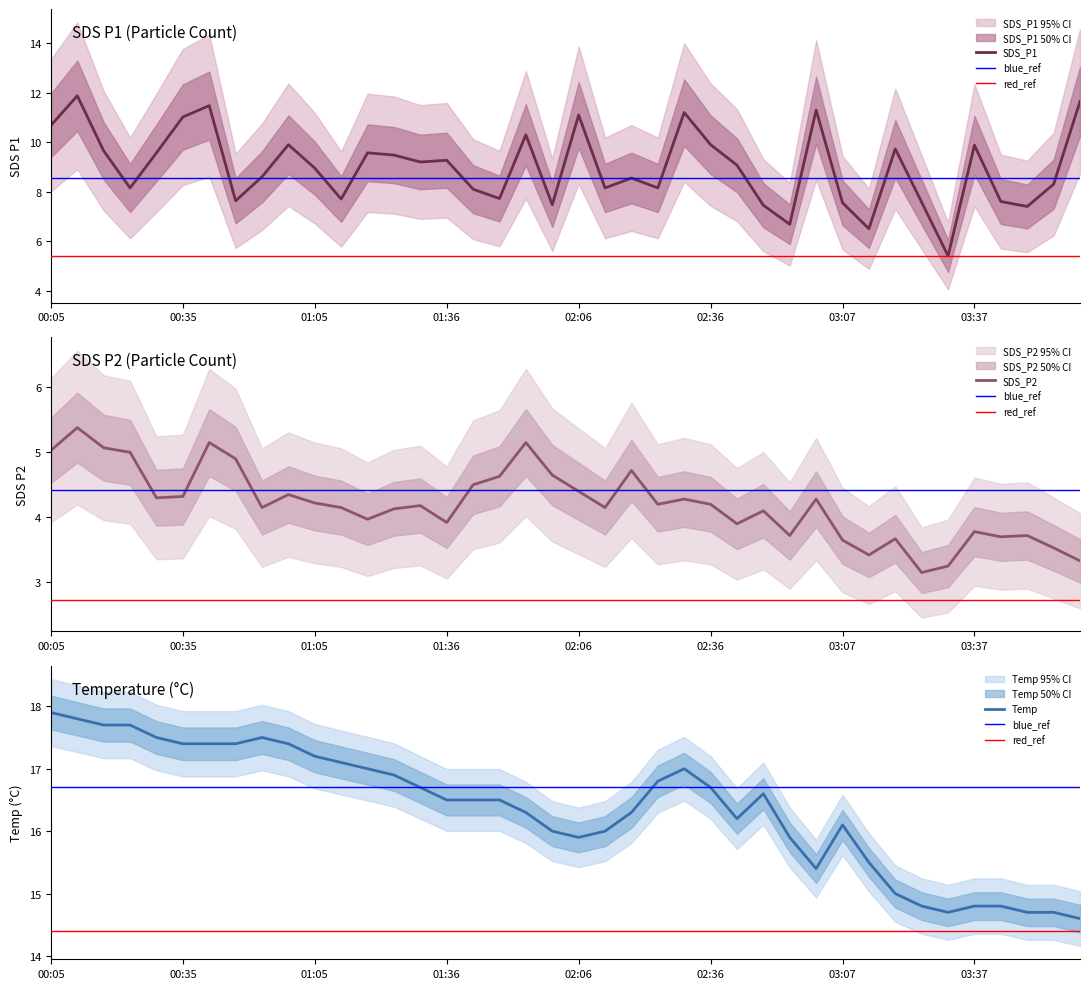

What position from the right is 02:24?

17